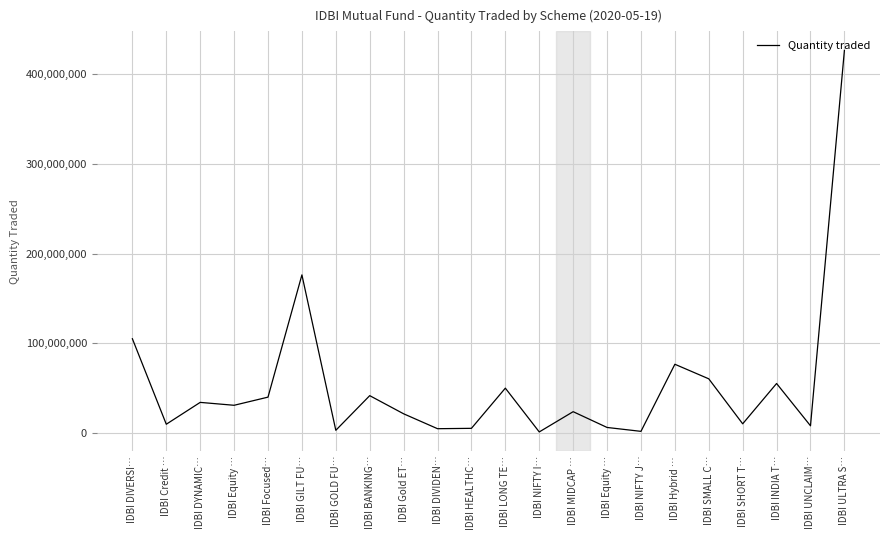

At which category does the data reach its first local peak?

IDBI DYNAMIC…